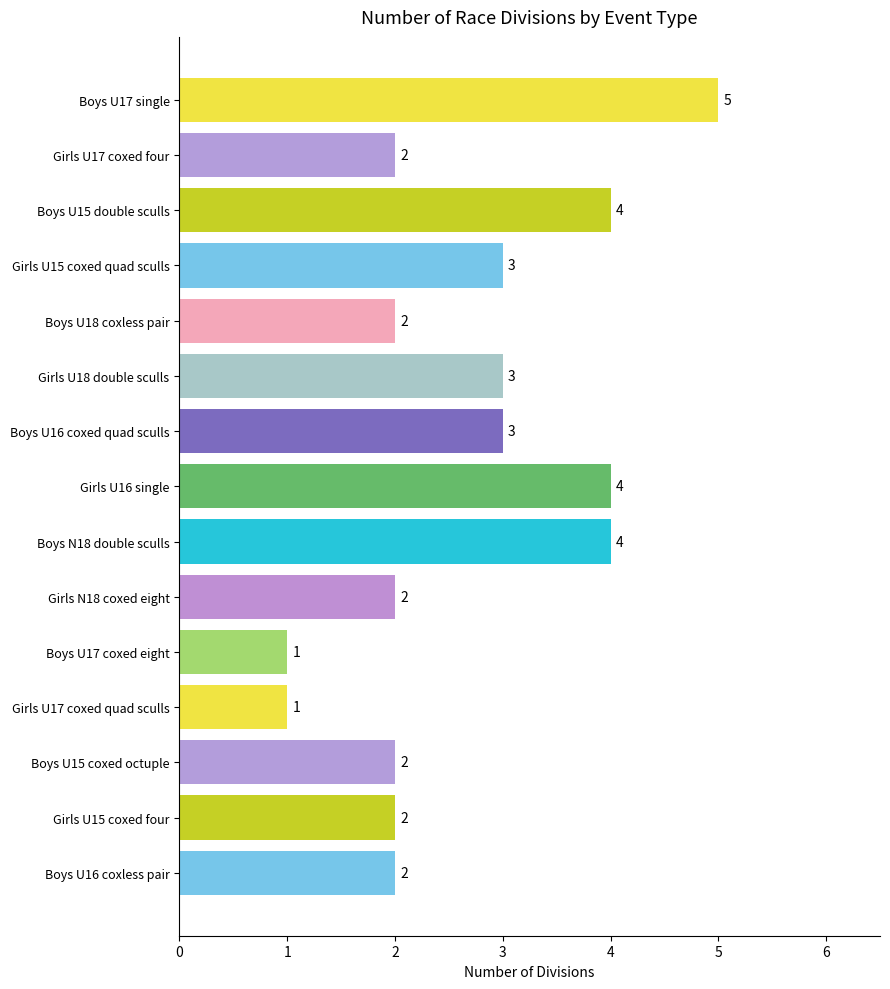

Reading bottom to top, what are all the values shown in this chart?

2	2	2	1	1	2	4	4	3	3	2	3	4	2	5